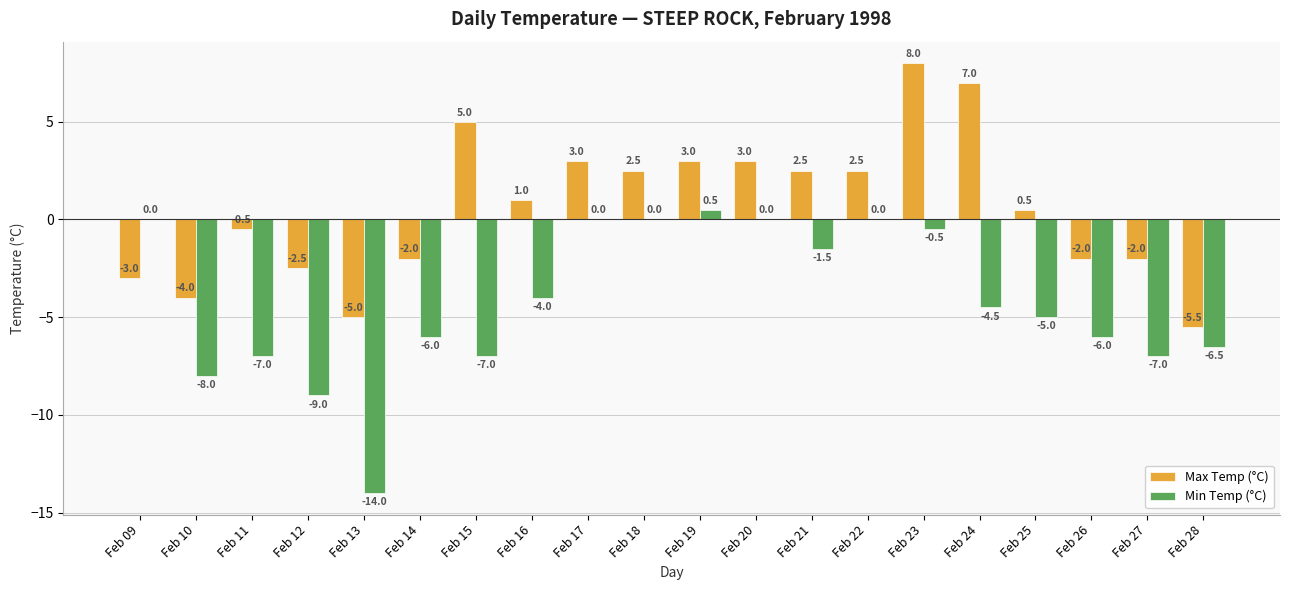

Reading left to right, extract all data points from this chart.

Max Temp (°C): -3.0	-4.0	-0.5	-2.5	-5.0	-2.0	5.0	1.0	3.0	2.5	3.0	3.0	2.5	2.5	8.0	7.0	0.5	-2.0	-2.0	-5.5
Min Temp (°C): 0.0	-8.0	-7.0	-9.0	-14.0	-6.0	-7.0	-4.0	0.0	0.0	0.5	0.0	-1.5	0.0	-0.5	-4.5	-5.0	-6.0	-7.0	-6.5